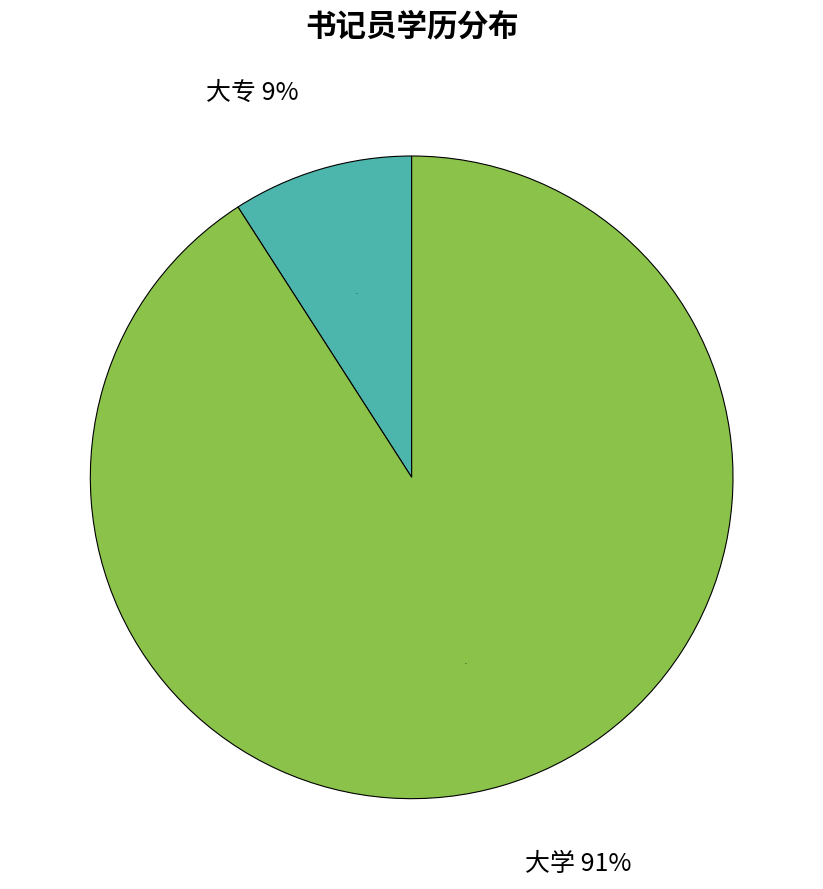

To the nearest percent, what percentage of the pie is 大专?

9%